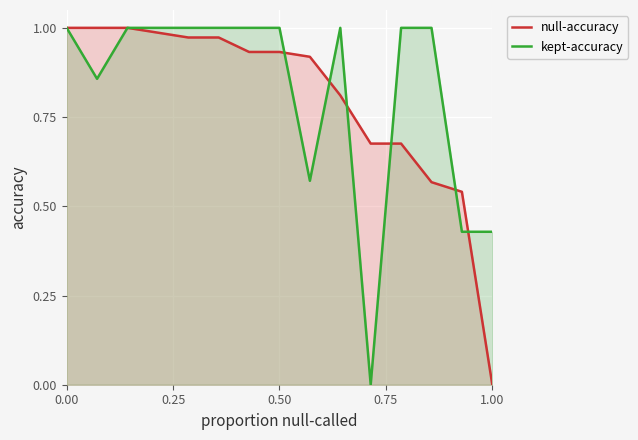

What is the difference between the maximum and minimum values in the null-accuracy series?

1.0